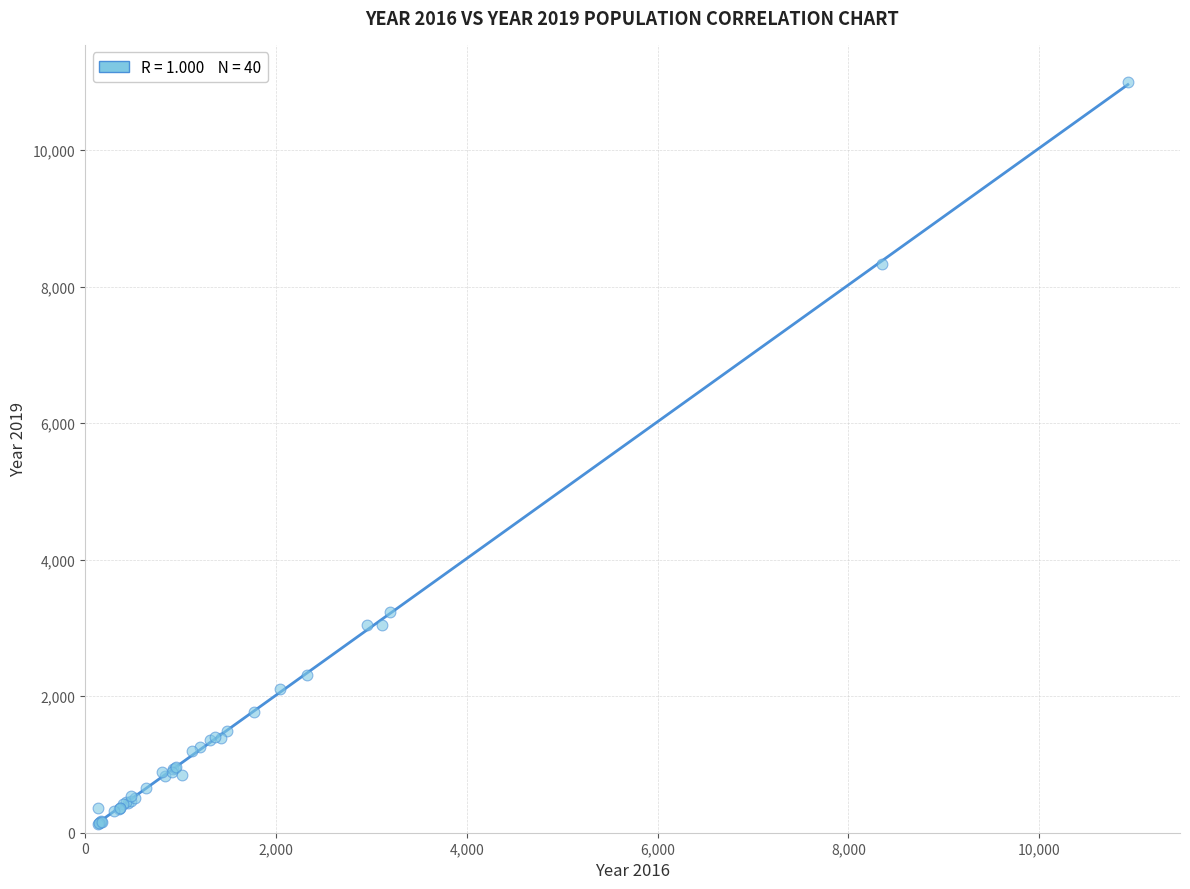

What Y value in the scatter plot is closest to 5559?

3233